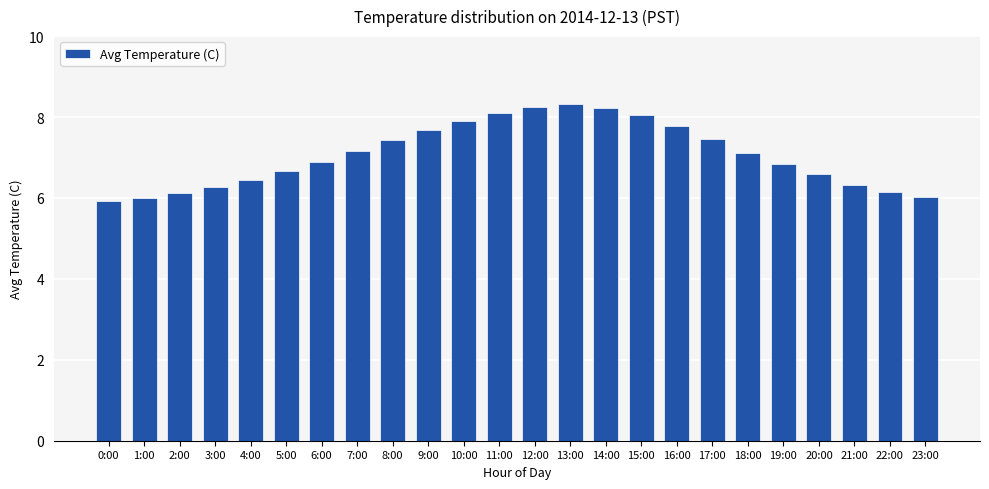

The chart shows a value of 3.4 at 10:00. True or false?

False